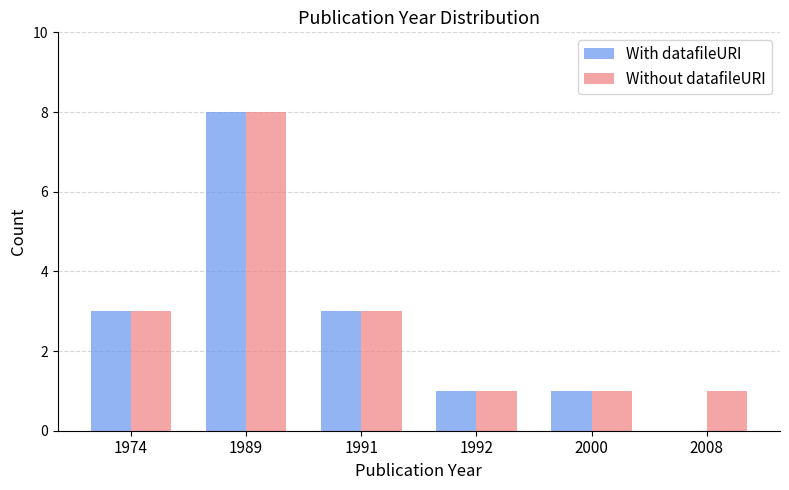

What is the highest value of the Without datafileURI series?

8